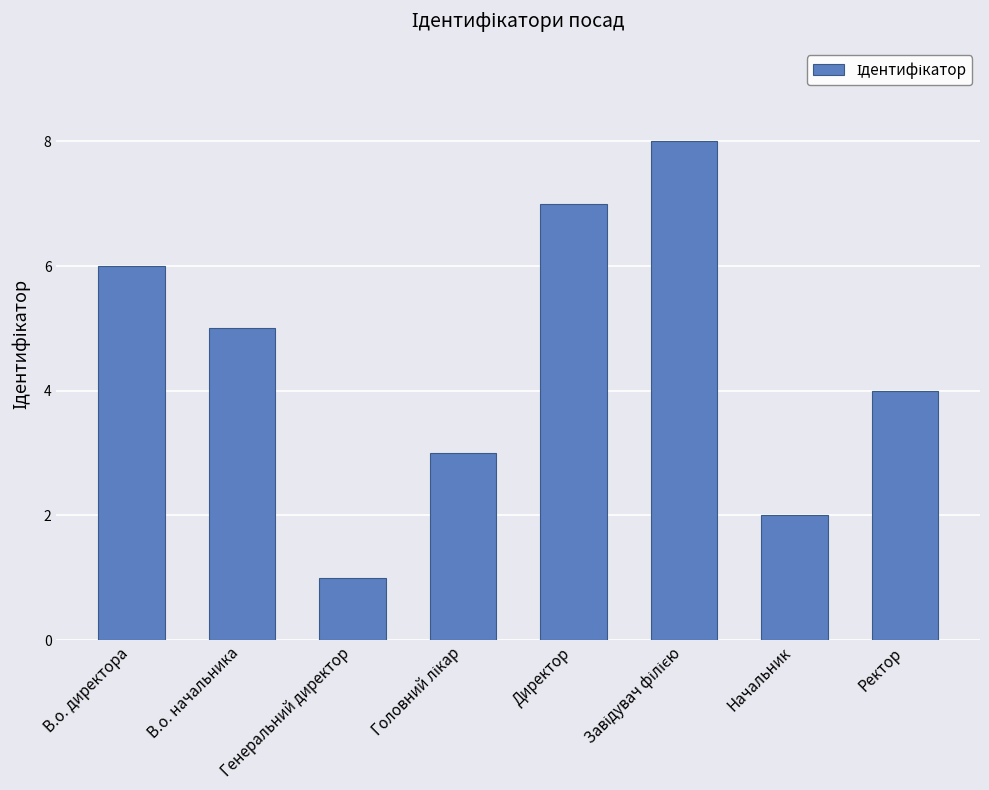

What is the value of the 7th bar from the left?

2